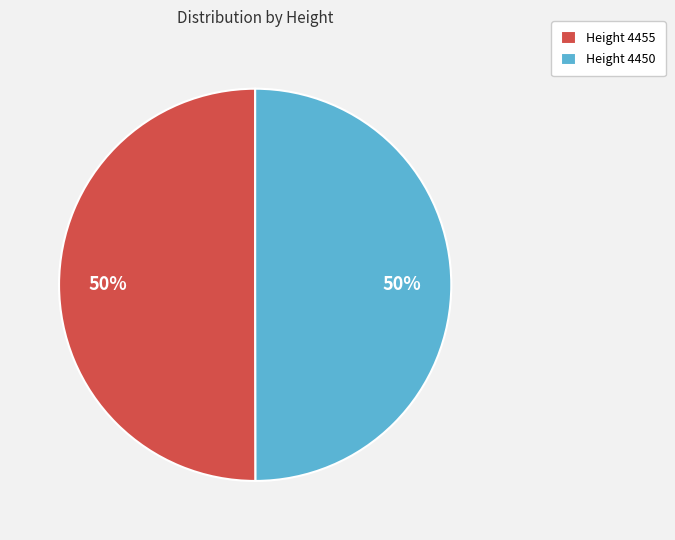

How many slices are in this pie chart?

2